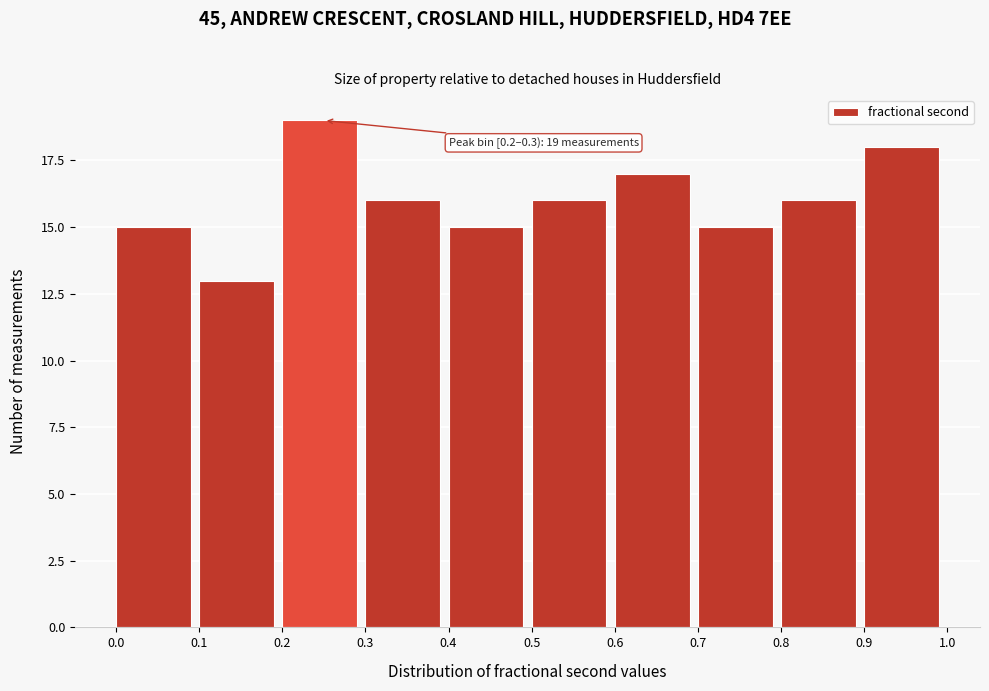

Over which range of the x-axis is the bar tallest?

0.2 to 0.3